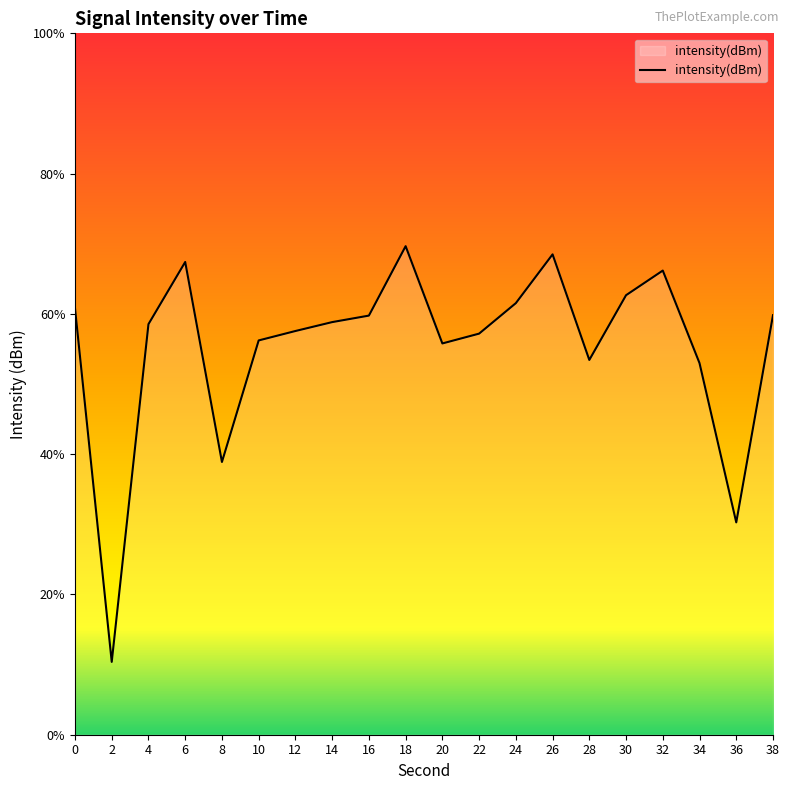

How many lines are shown in the chart?

1